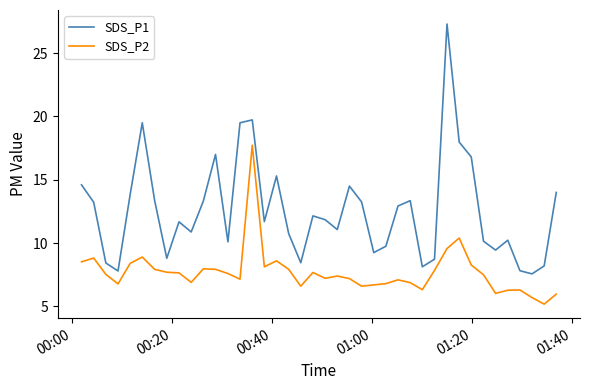

Which series has the largest total across all categories?

SDS_P1